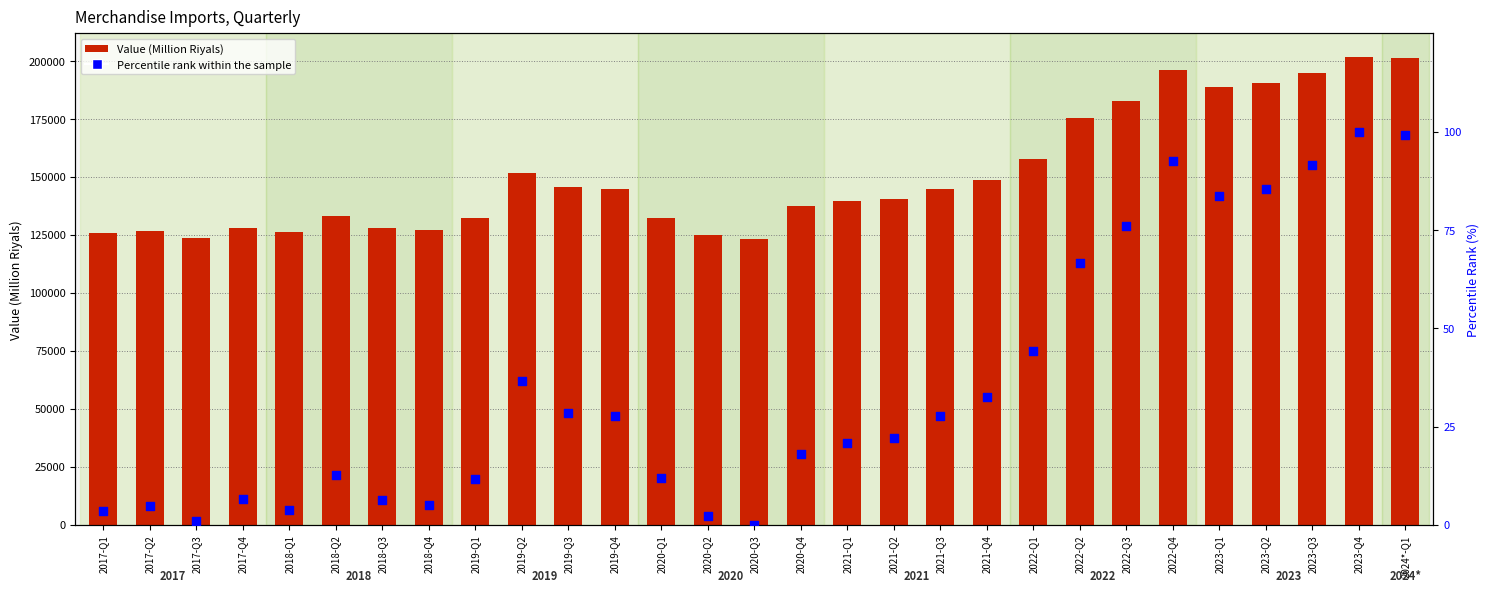

What are all the series names shown in the legend?

Value (Million Riyals), Percentile rank within the sample